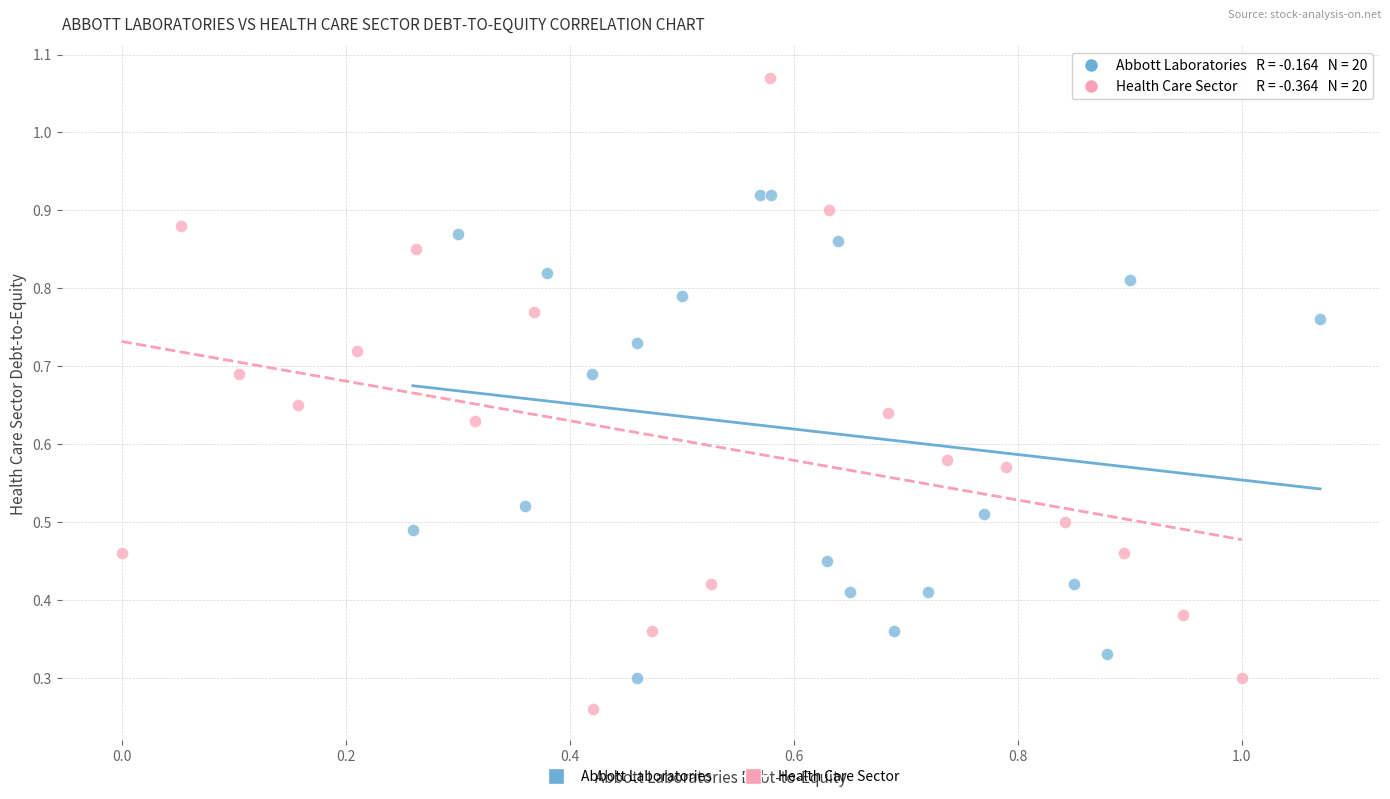

Which series contains the lowest Y value?

Health Care Sector